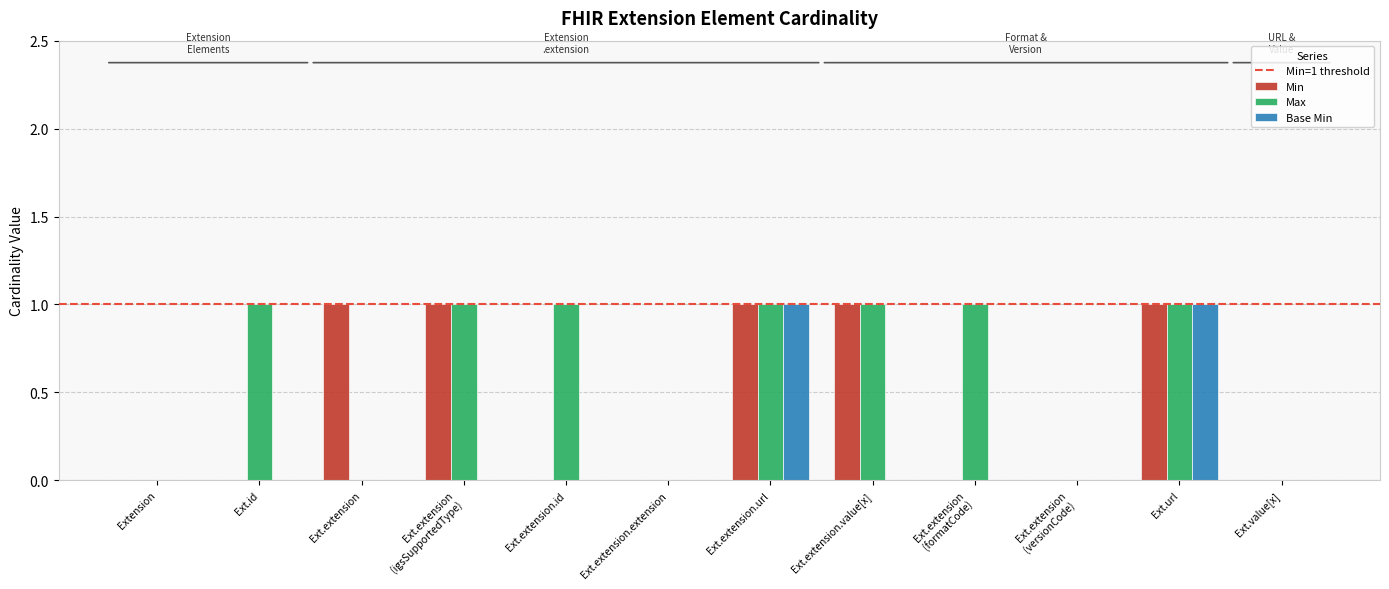

Is the value of Max at Ext.extension.value[x] greater than the value of Base Min at Ext.id?

Yes